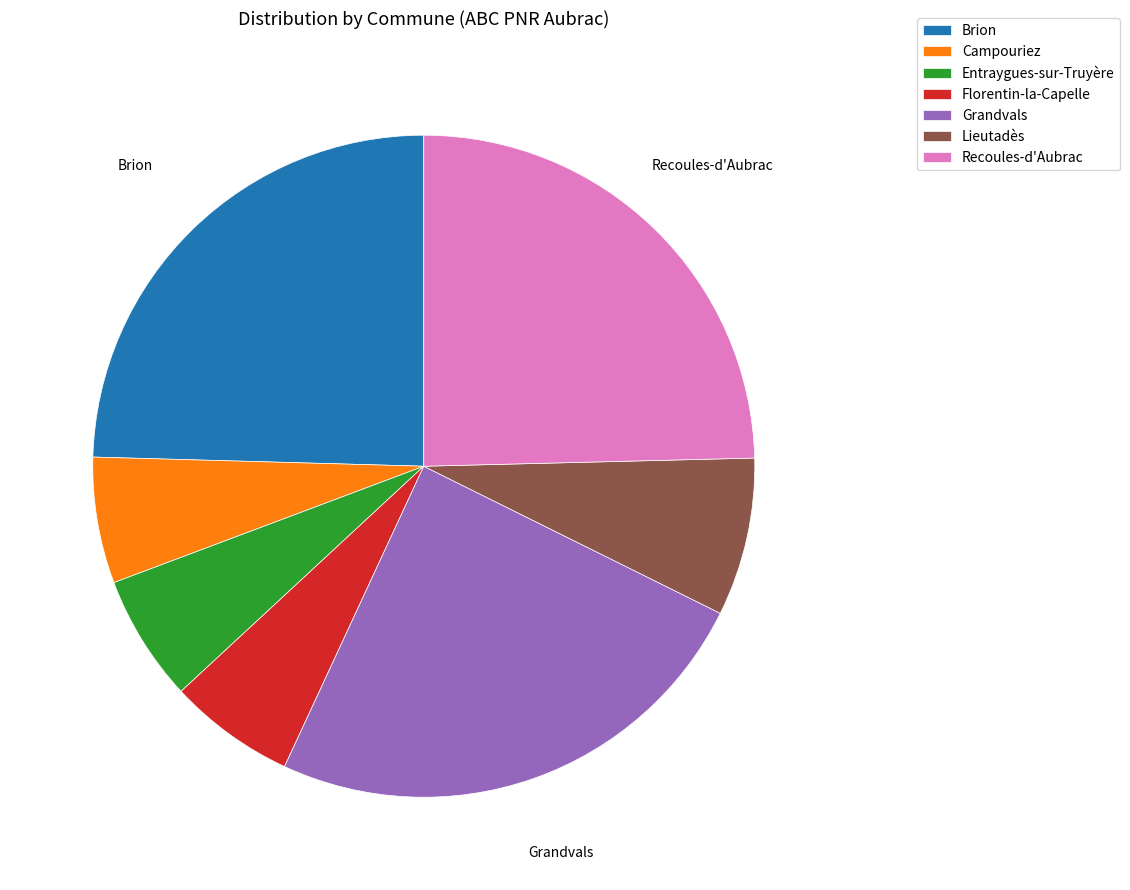

How many segments does this pie chart have?

7